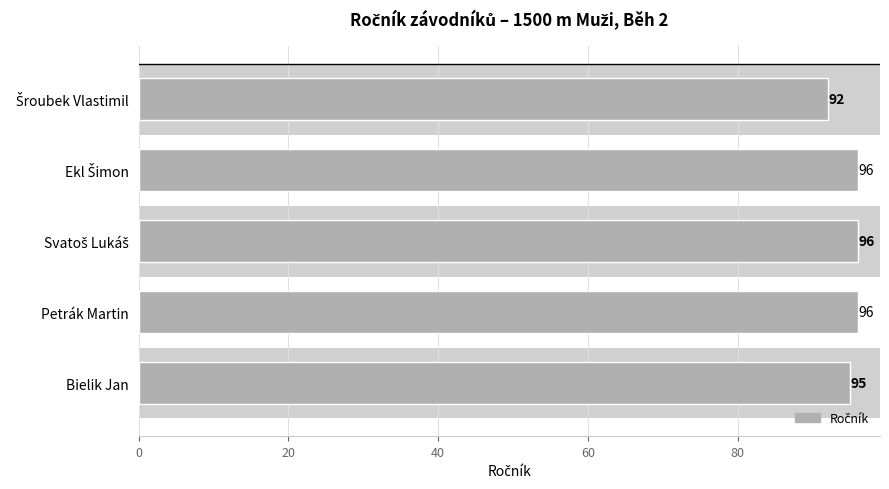

What position from the top is Petrák Martin?

4